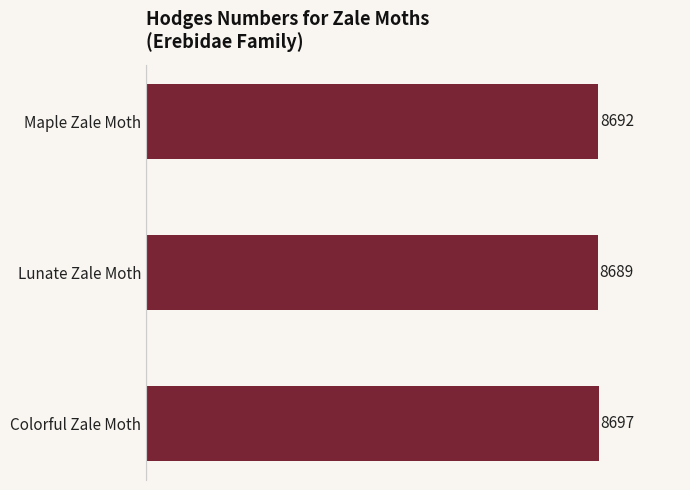

Does the chart contain stacked bars?

No